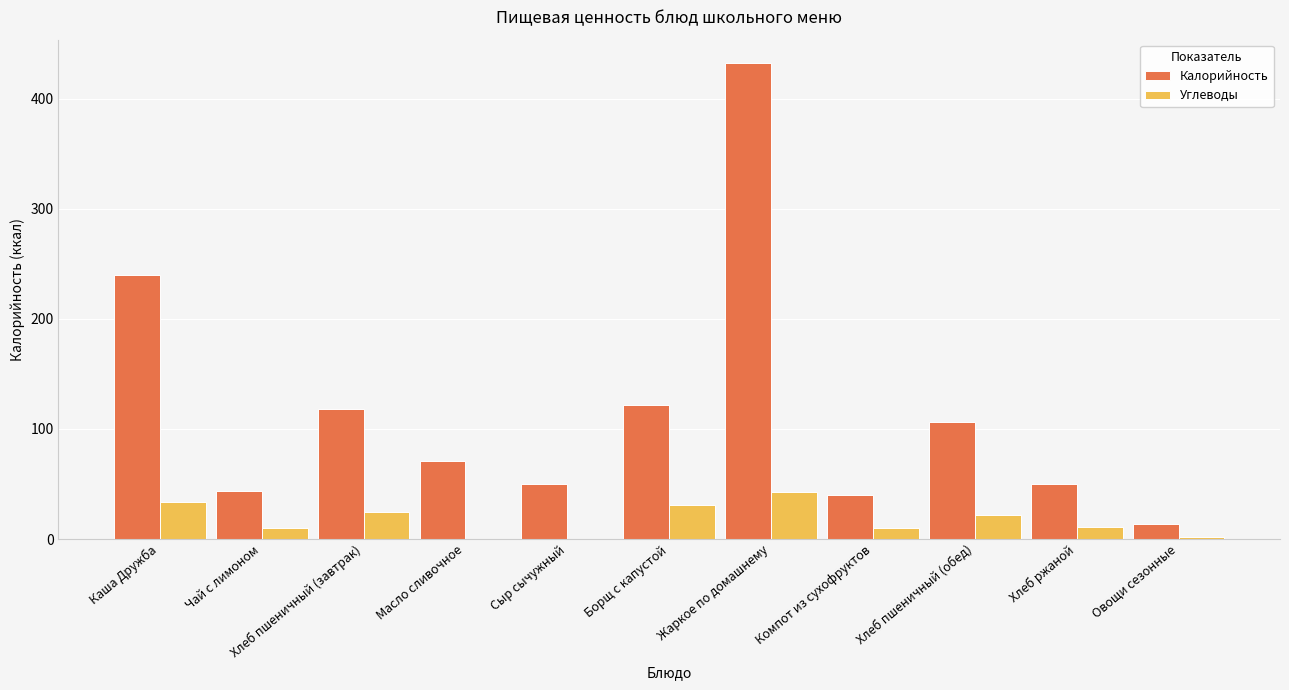

Is the value of Углеводы at Масло сливочное greater than the value of Калорийность at Хлеб пшеничный (завтрак)?

No